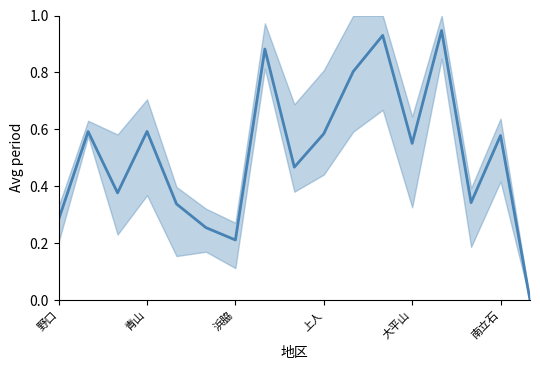

Count the number of values greater than 0.

16